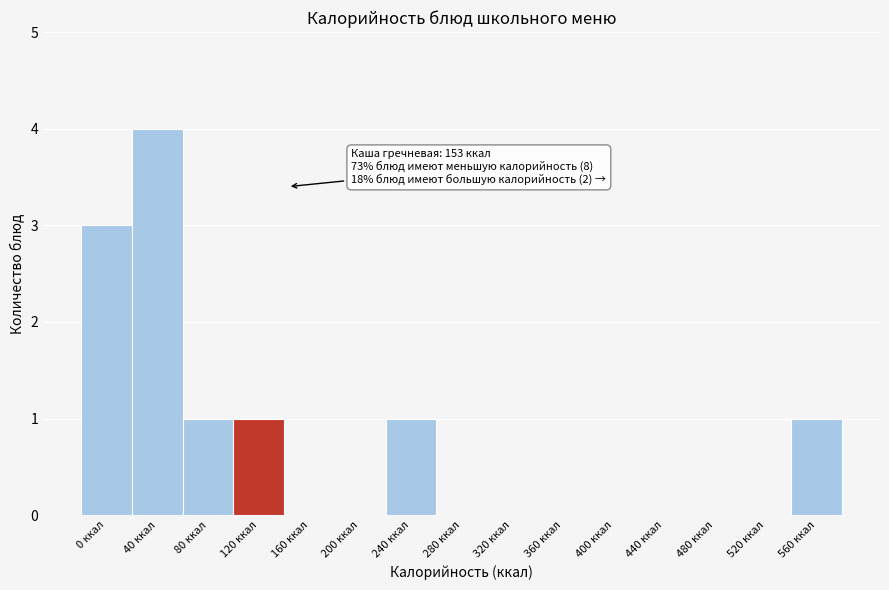

Reading left to right, transcribe all the data shown in this chart.

0 ккал=3	40 ккал=4	80 ккал=1	120 ккал=1	160 ккал=0	200 ккал=0	240 ккал=1	280 ккал=0	320 ккал=0	360 ккал=0	400 ккал=0	440 ккал=0	480 ккал=0	520 ккал=0	560 ккал=1